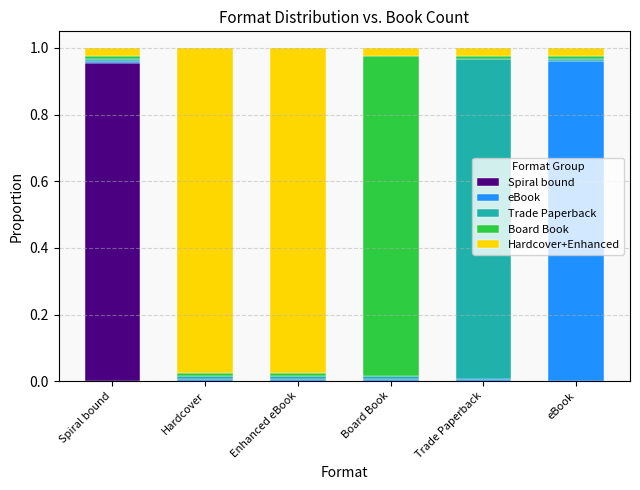

What are all the series names shown in the legend?

Spiral bound, eBook, Trade Paperback, Board Book, Hardcover+Enhanced